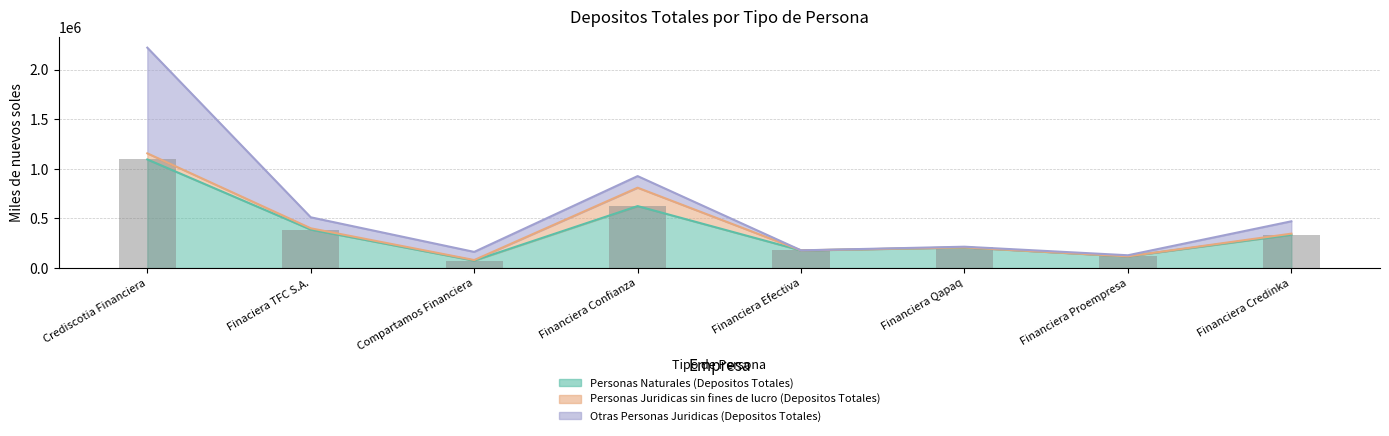

How many groups of bars are there?

8